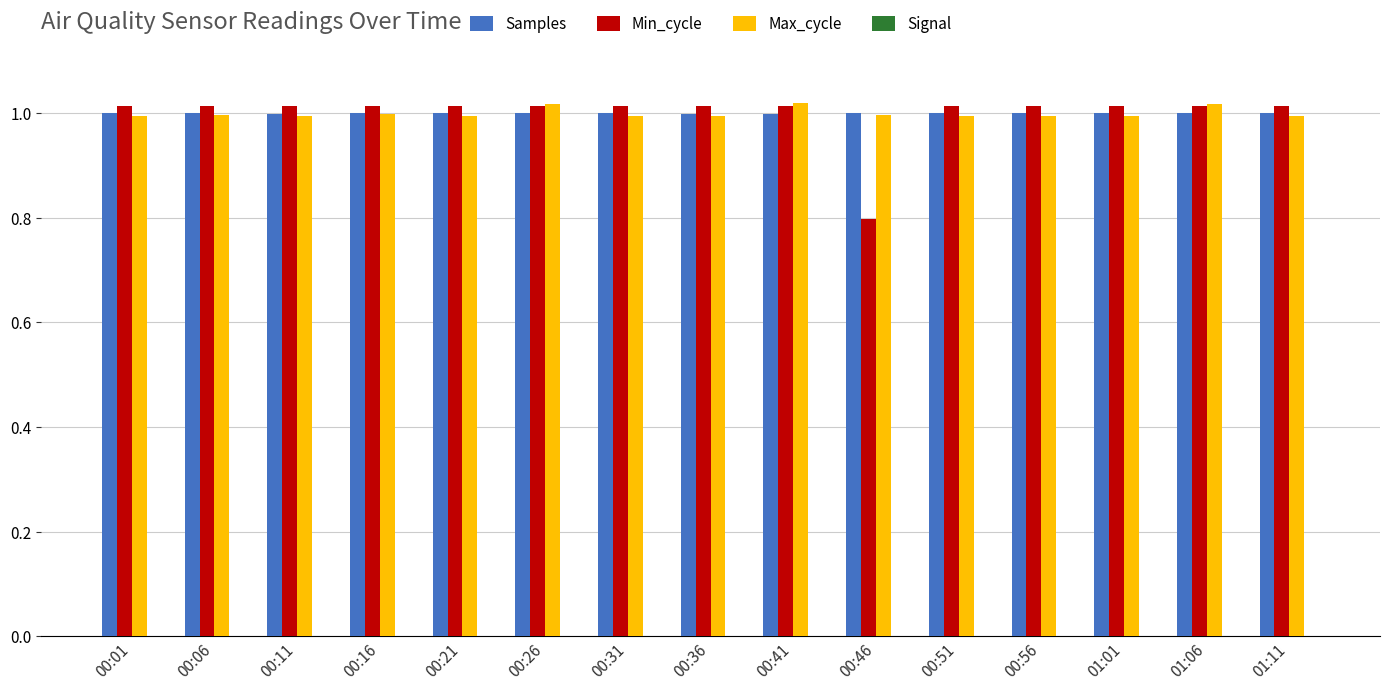

What position from the left is 01:11?

15